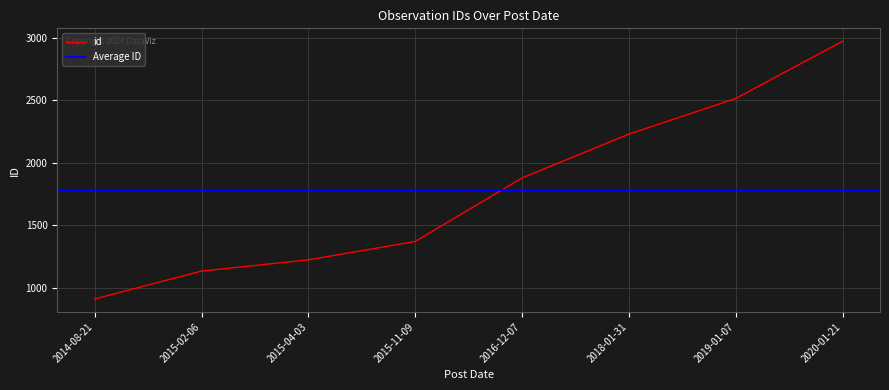

What is the difference between the second highest and minimum values?

1604